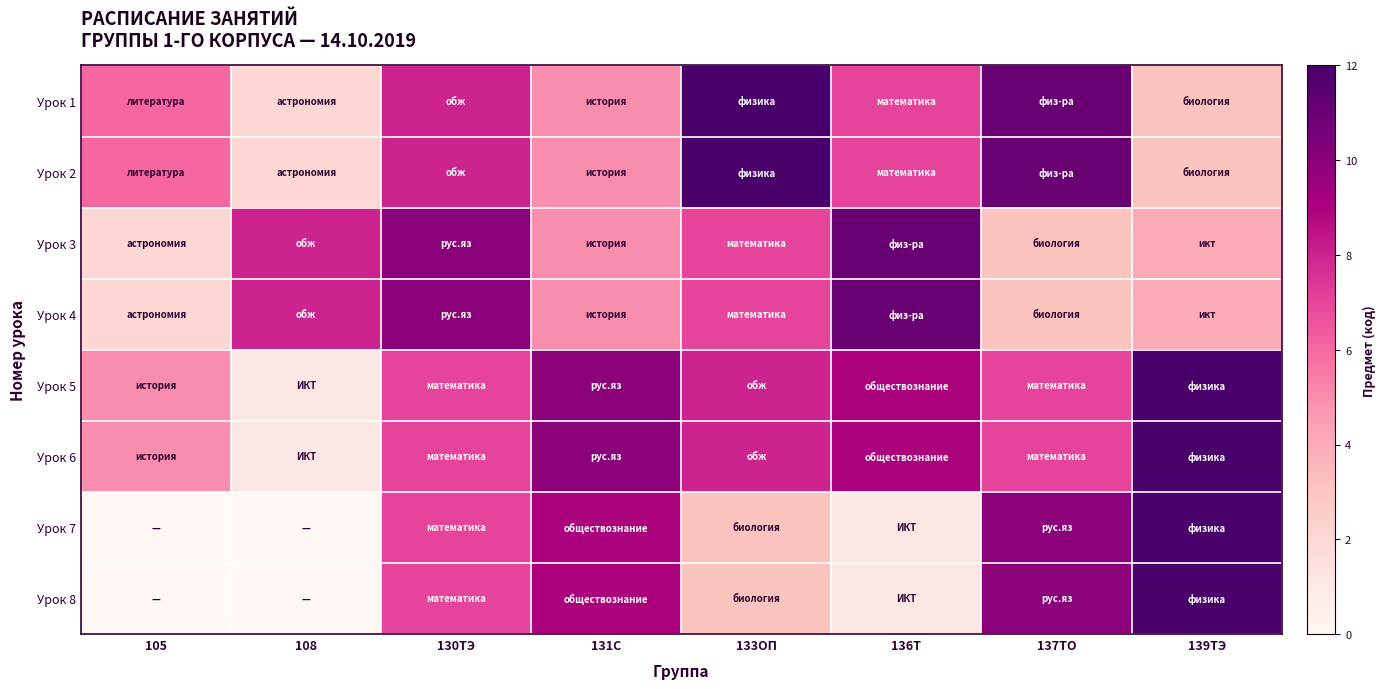

Which category has the highest value across all series?

133ОП